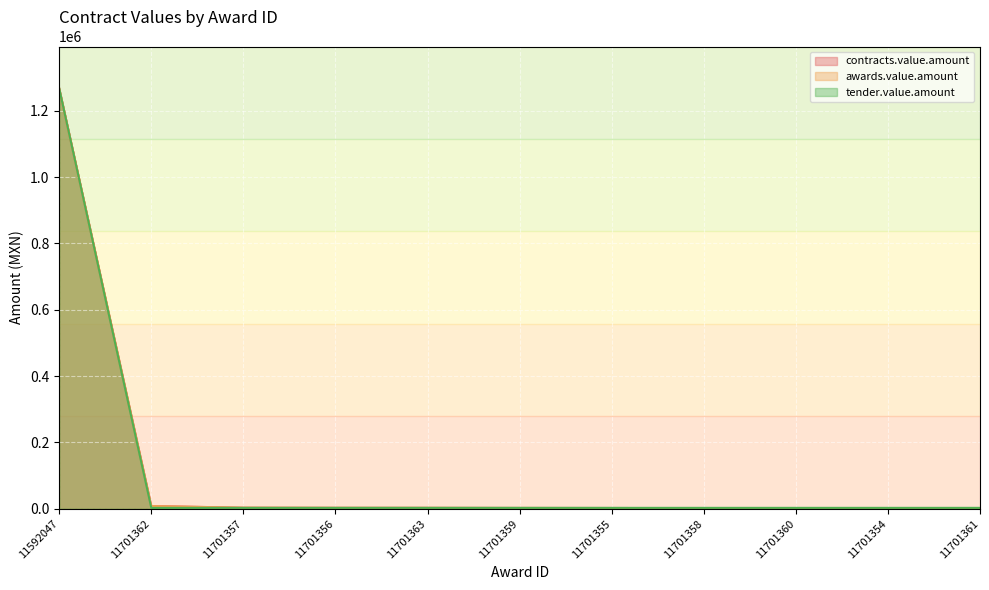

What are all the series names shown in the legend?

contracts.value.amount, awards.value.amount, tender.value.amount